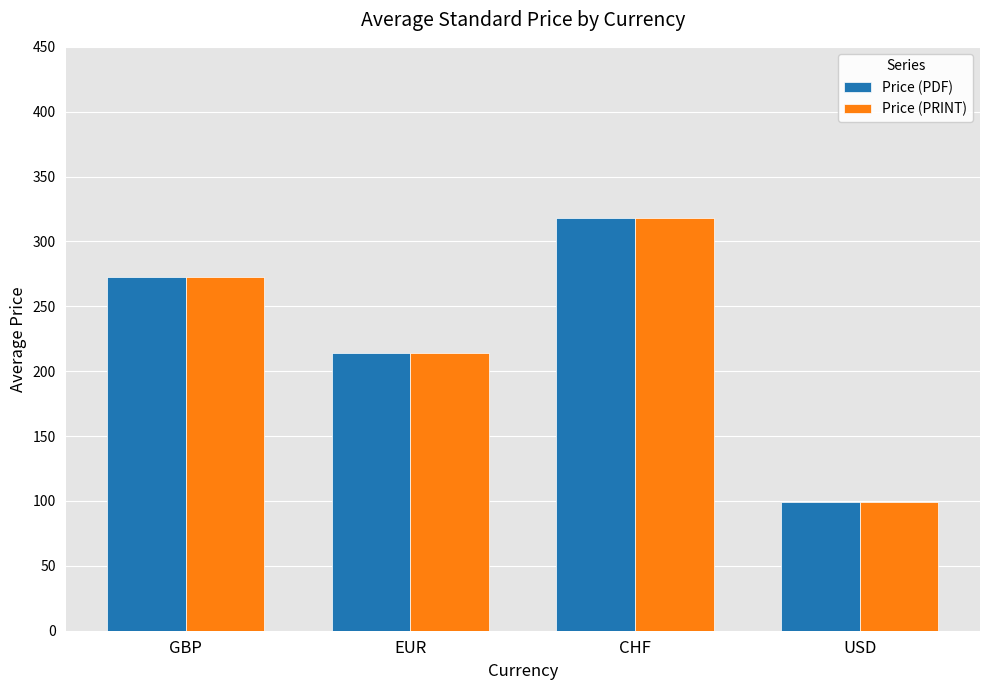

Rank the categories by Price (PDF) value from highest to lowest.

CHF, GBP, EUR, USD